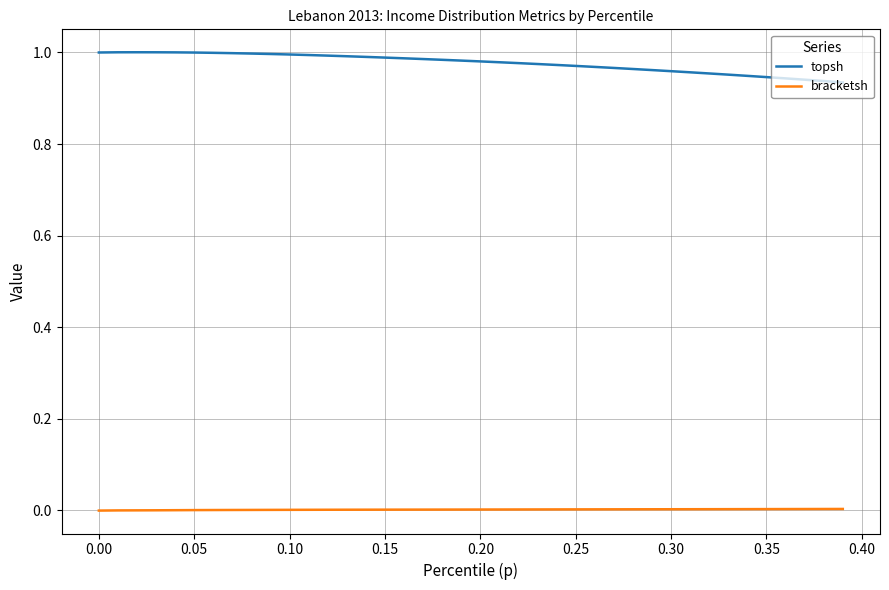

What is the difference between the second highest and second lowest values in the topsh series?

0.1